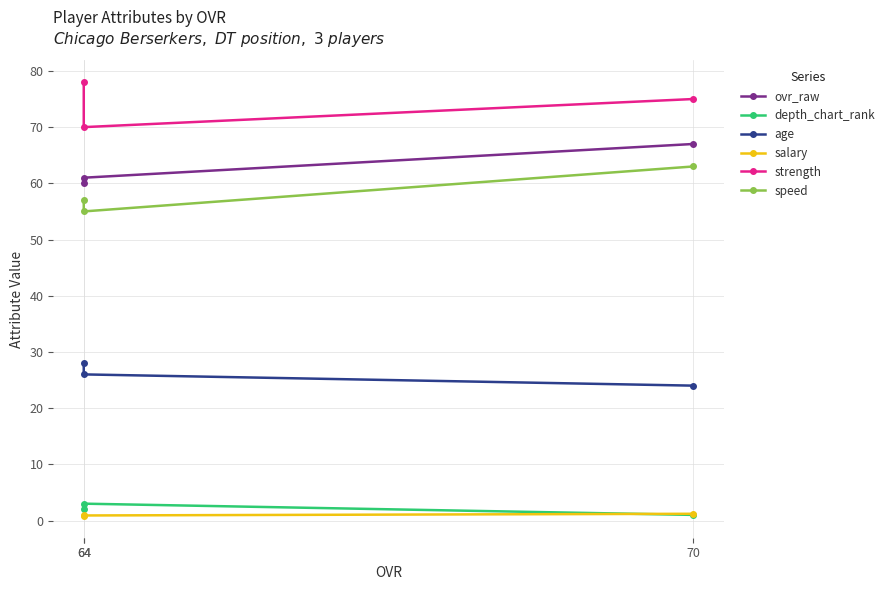

What are all the series names shown in the legend?

ovr_raw, depth_chart_rank, age, salary, strength, speed